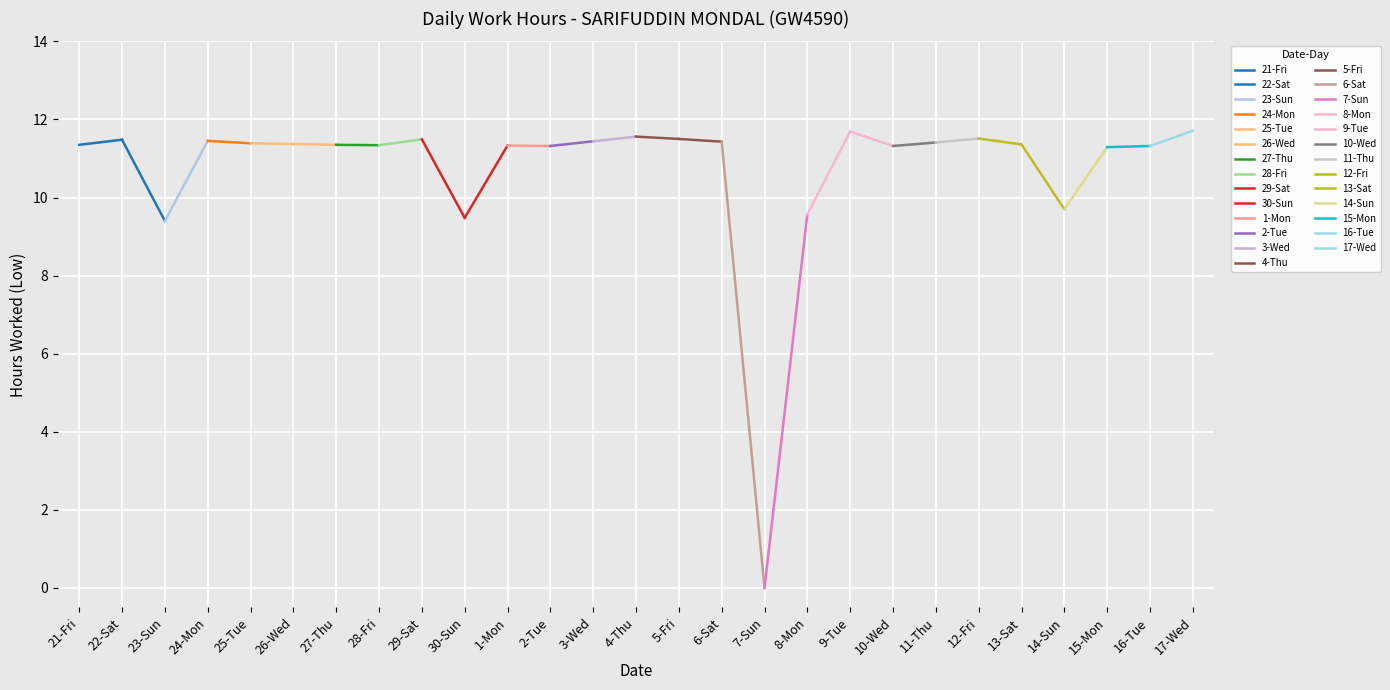

True or false: the data has more than 1 interior local peaks.

True